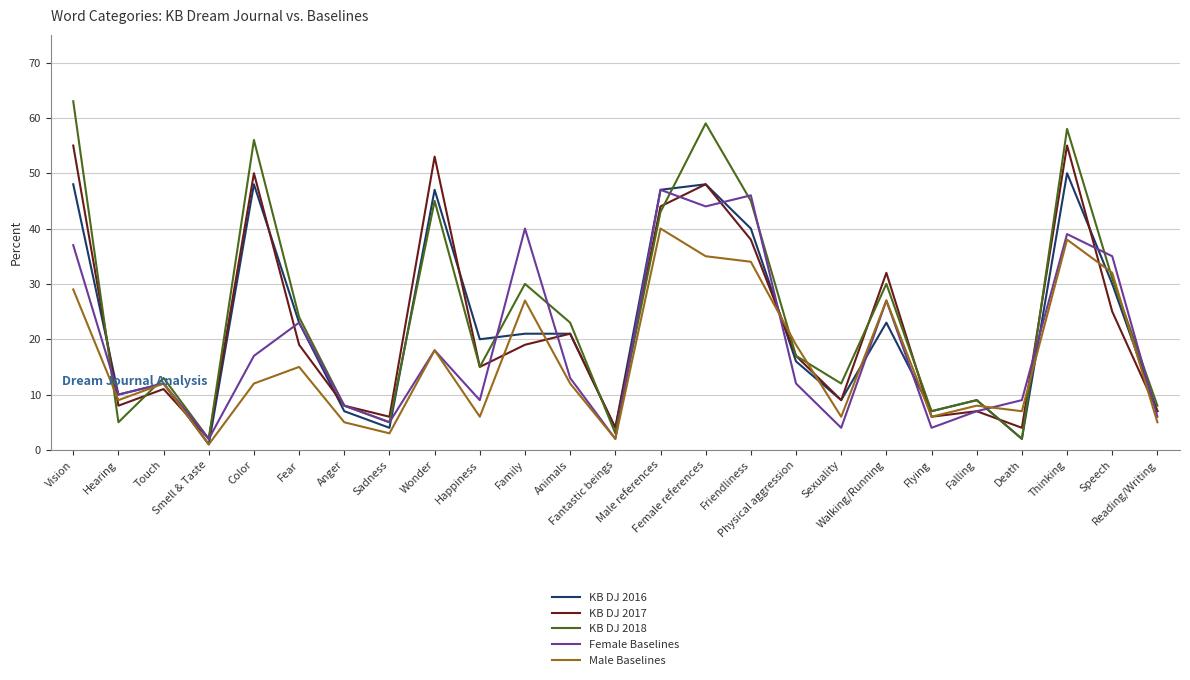

What value does the Female Baselines series have at Reading/Writing, to the nearest 5?

5